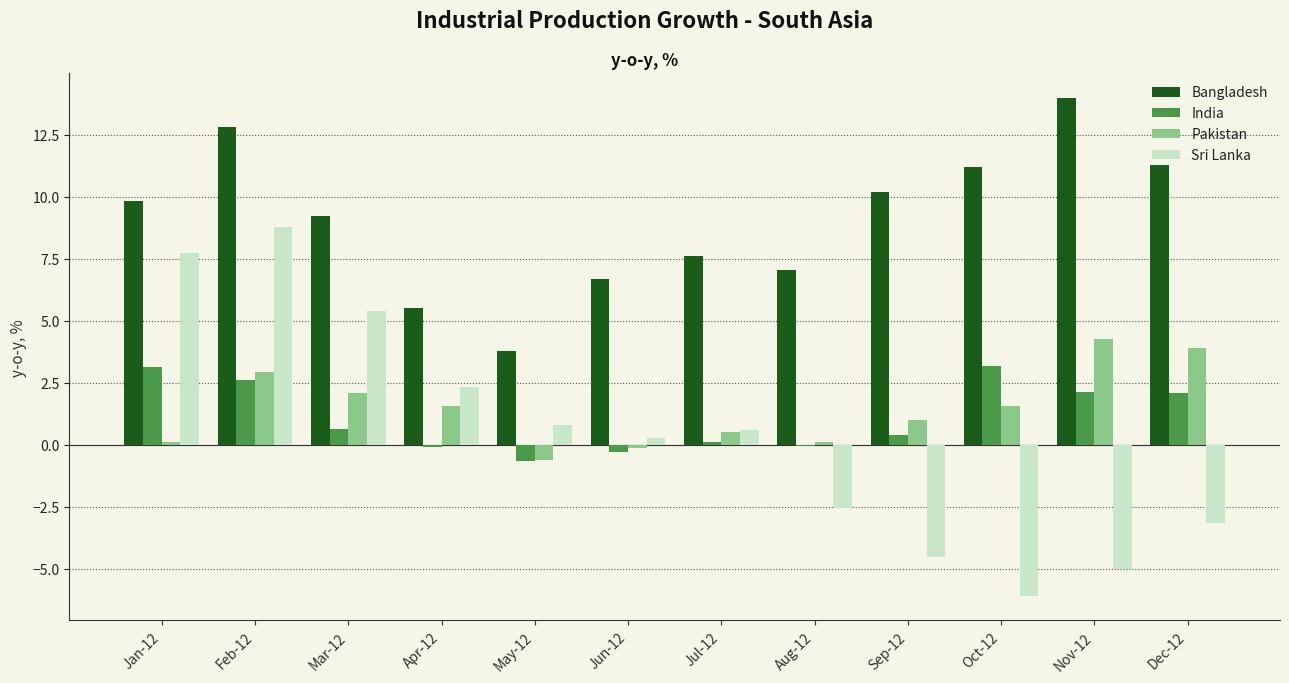

Is it true that India equals -0.3 at Jun-12?

True